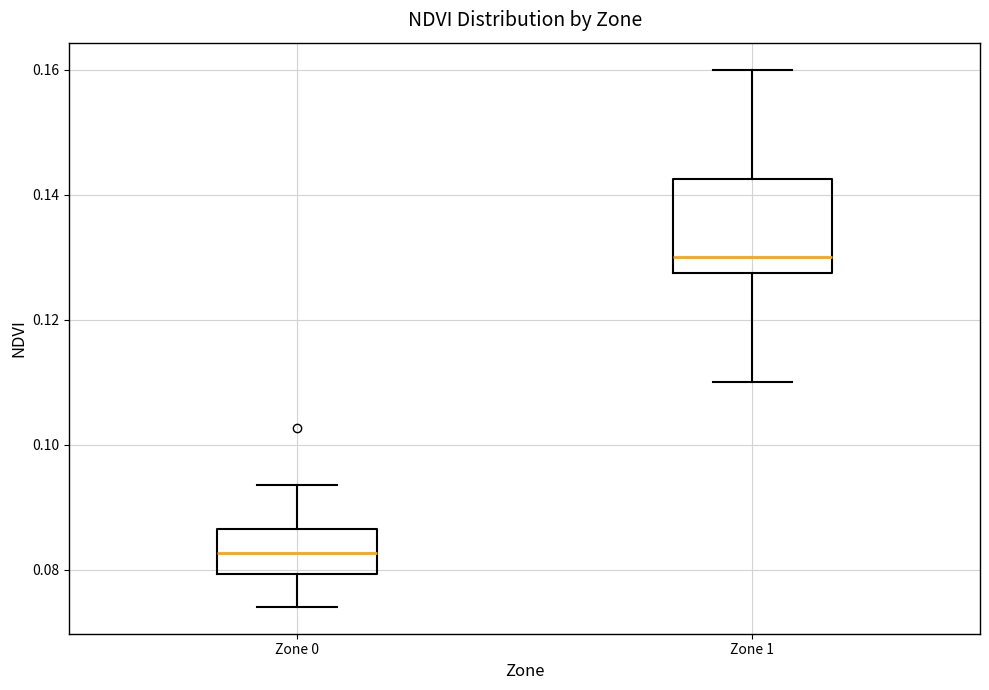

Where does the lower whisker of the box for Zone 0 end on the y-axis? The values are not printed on the chart, so give them approximately, as read against the axis.

0.074